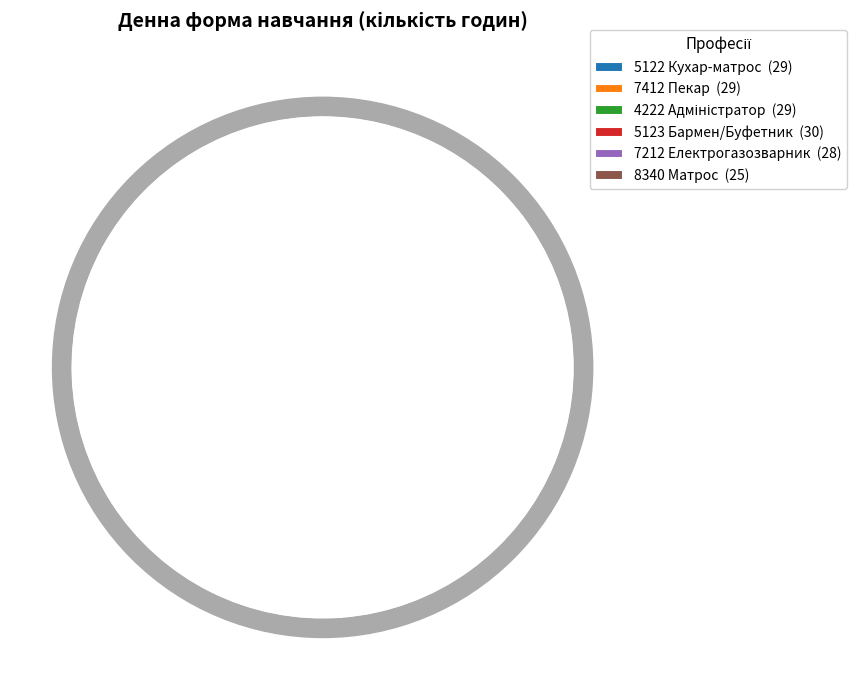

What is the largest slice in the pie chart?

5123 Бармен/Буфетник